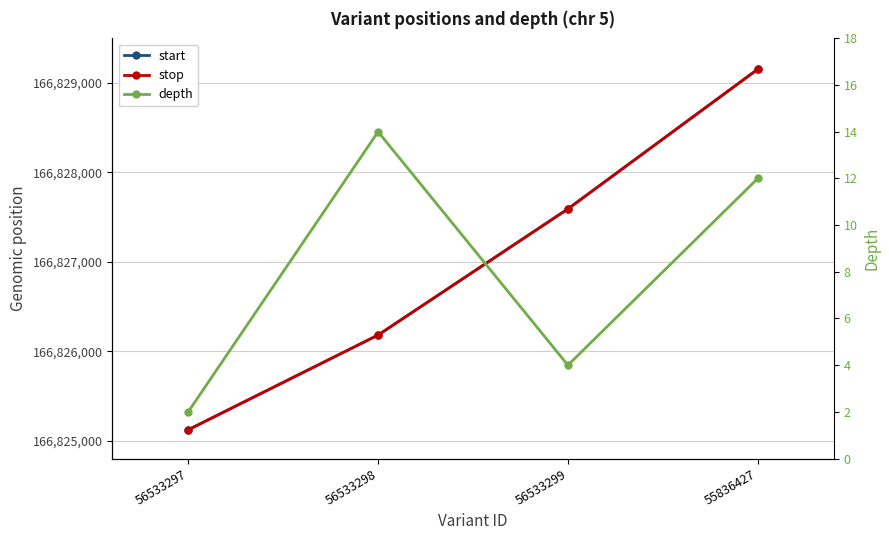

Reading right to left, transcribe all the data shown in this chart.

start: 55836427=166829155	56533299=166827592	56533298=166826180	56533297=166825121
stop: 55836427=166829156	56533299=166827593	56533298=166826182	56533297=166825122
depth: 55836427=12	56533299=4	56533298=14	56533297=2